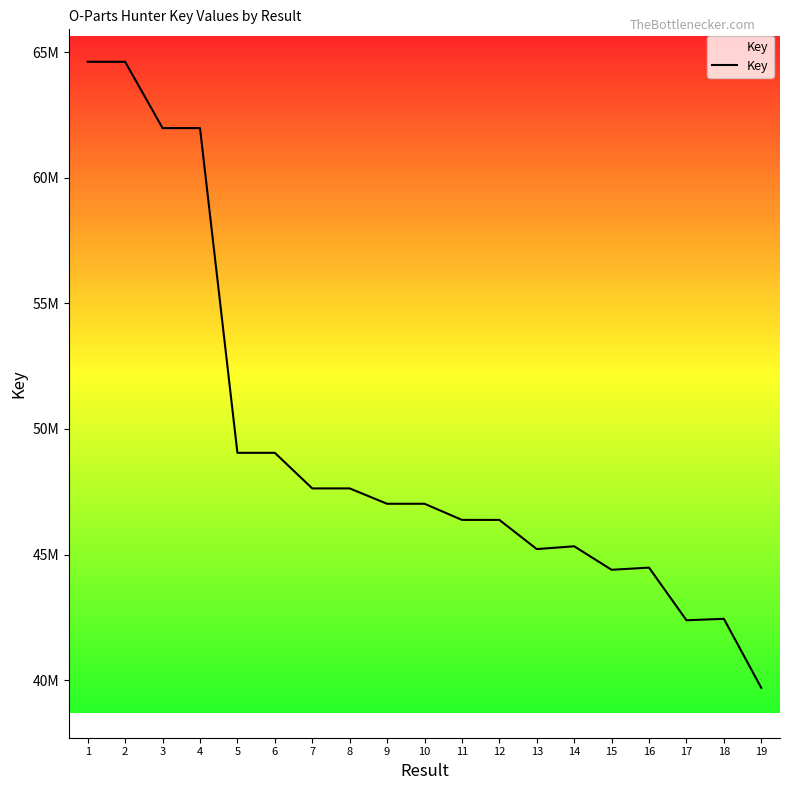

What is the average value?

49331979